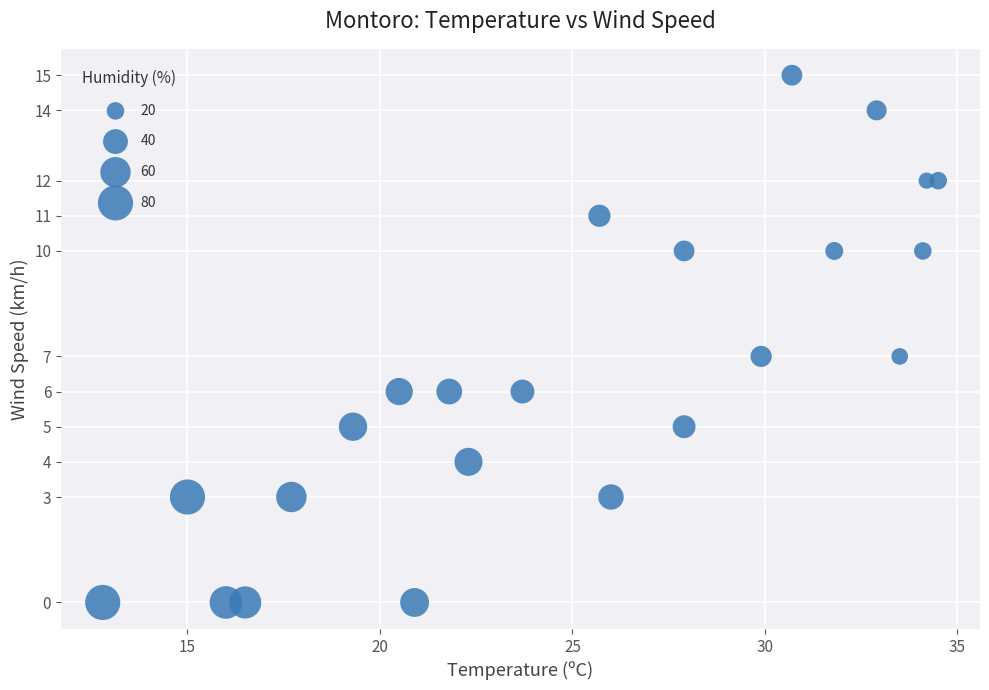

What is the range of Y values (max minus min)?

15